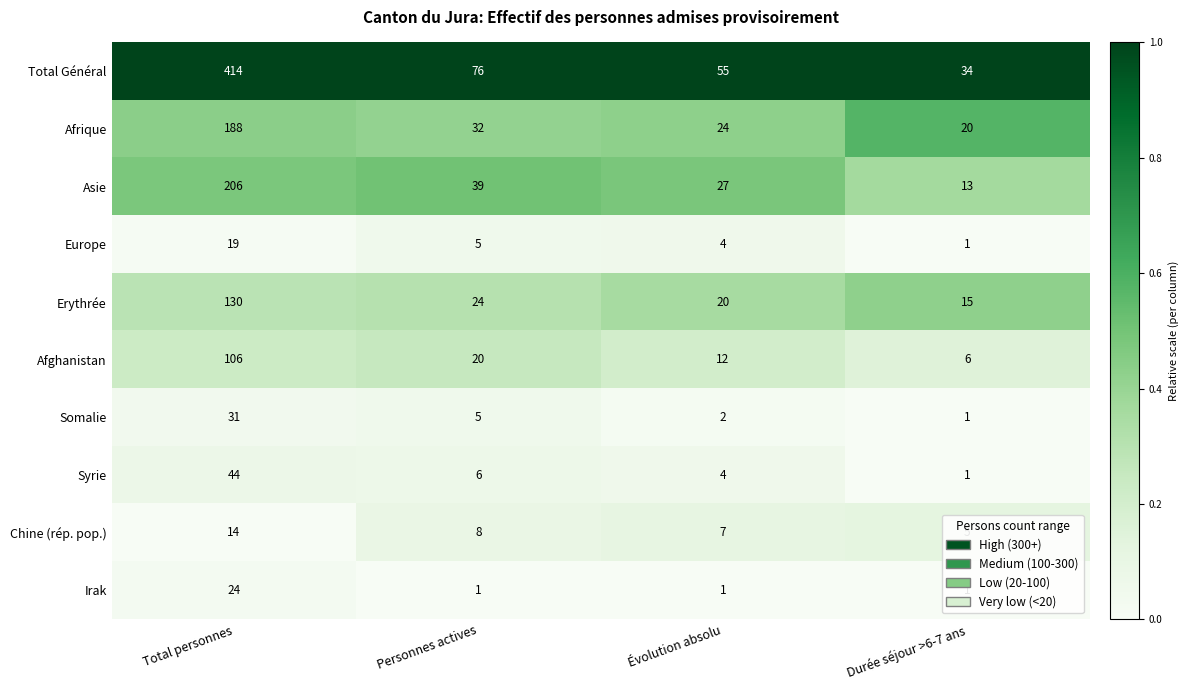

What is the maximum value for Afghanistan?

106